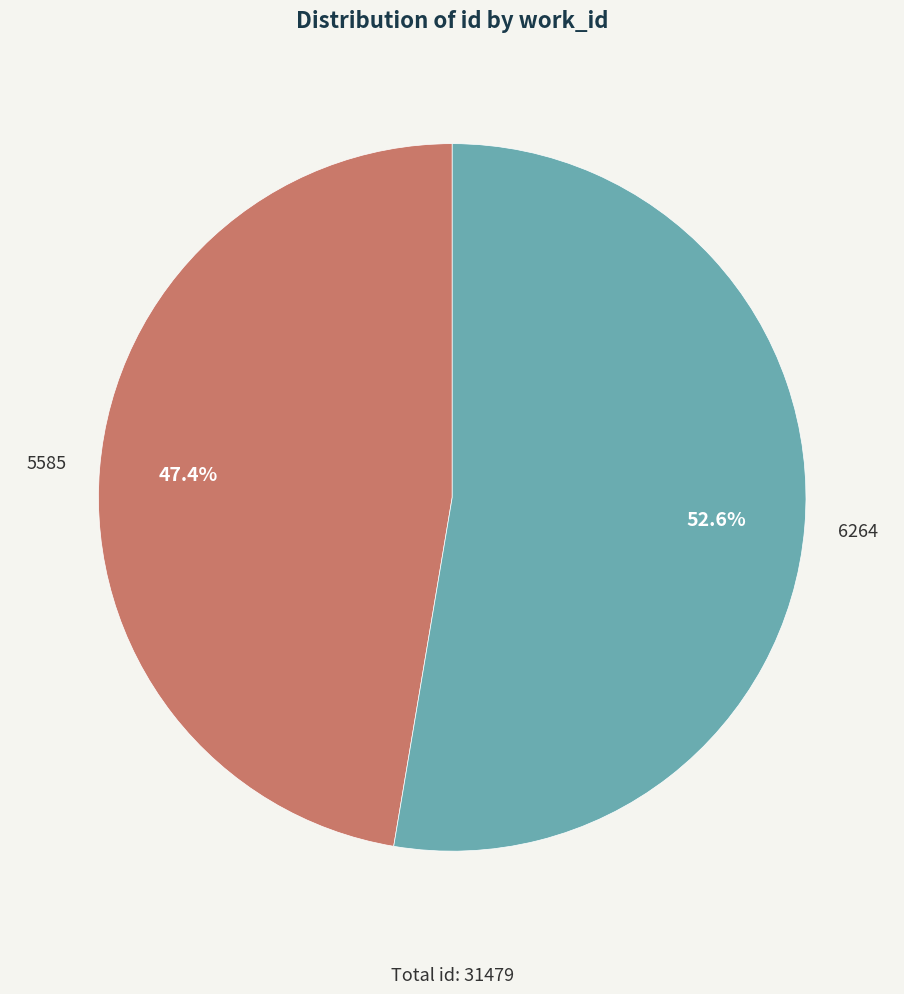

What is the majority slice?

6264